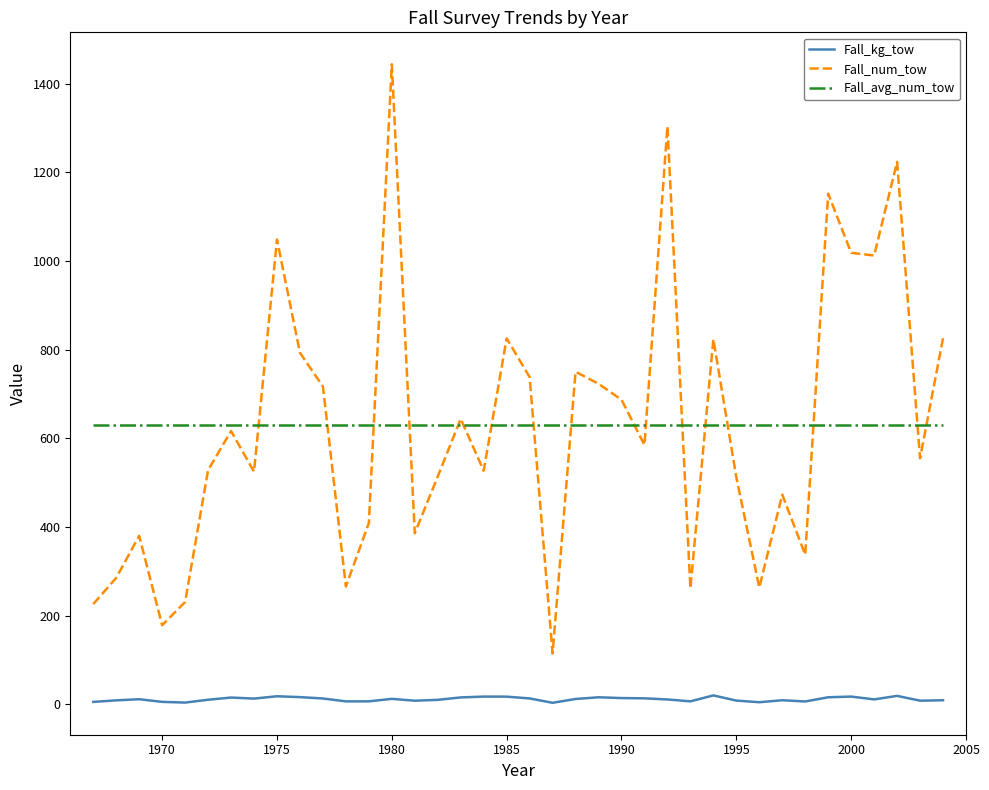

How many times do Fall_num_tow and Fall_avg_num_tow cross each other?

17